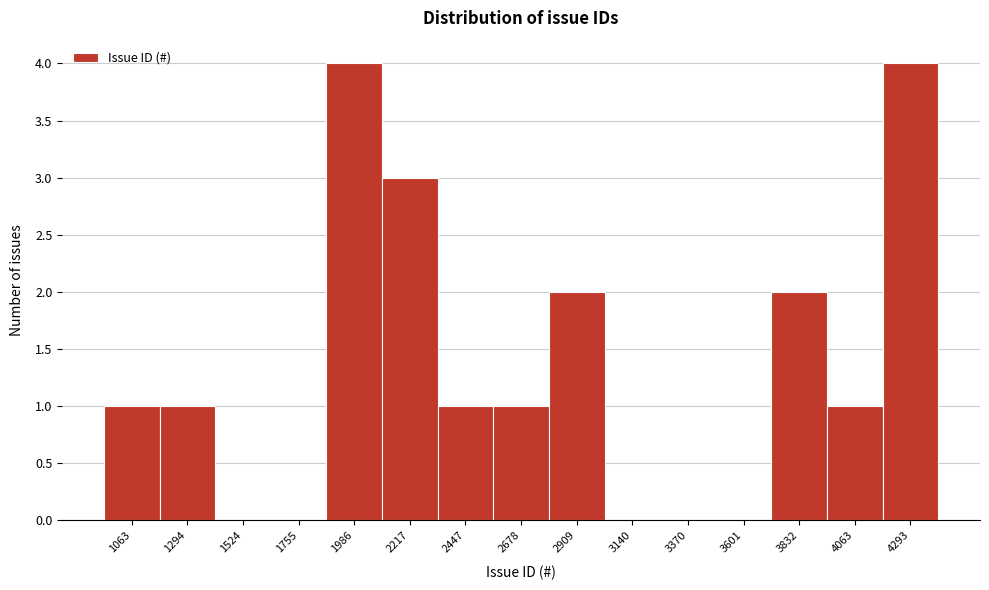

Reading left to right, extract all data points from this chart.

1063=1	1294=1	1524=0	1755=0	1986=4	2217=3	2447=1	2678=1	2909=2	3140=0	3370=0	3601=0	3832=2	4063=1	4293=4